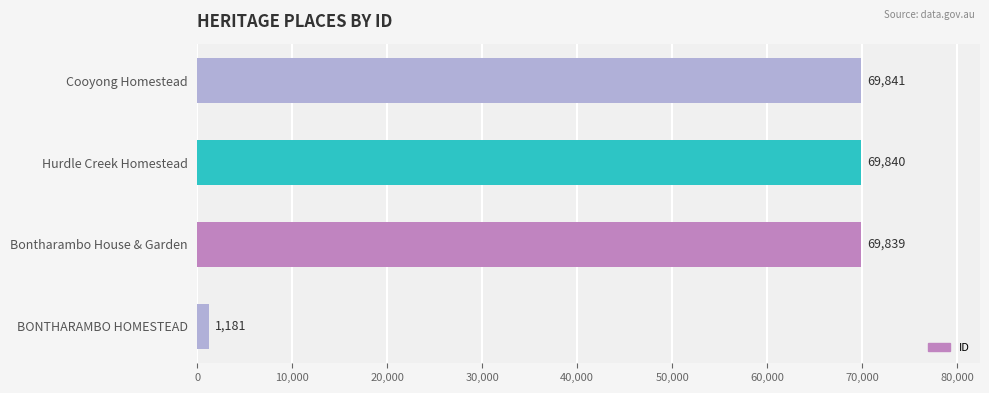

How many bars are there in total?

4